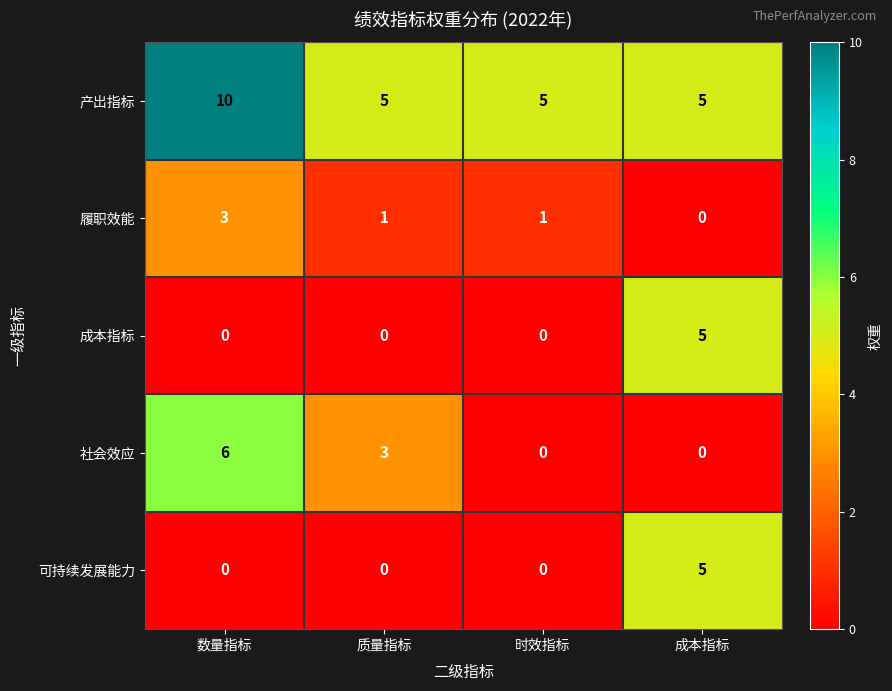

How many data points does each series have?

4